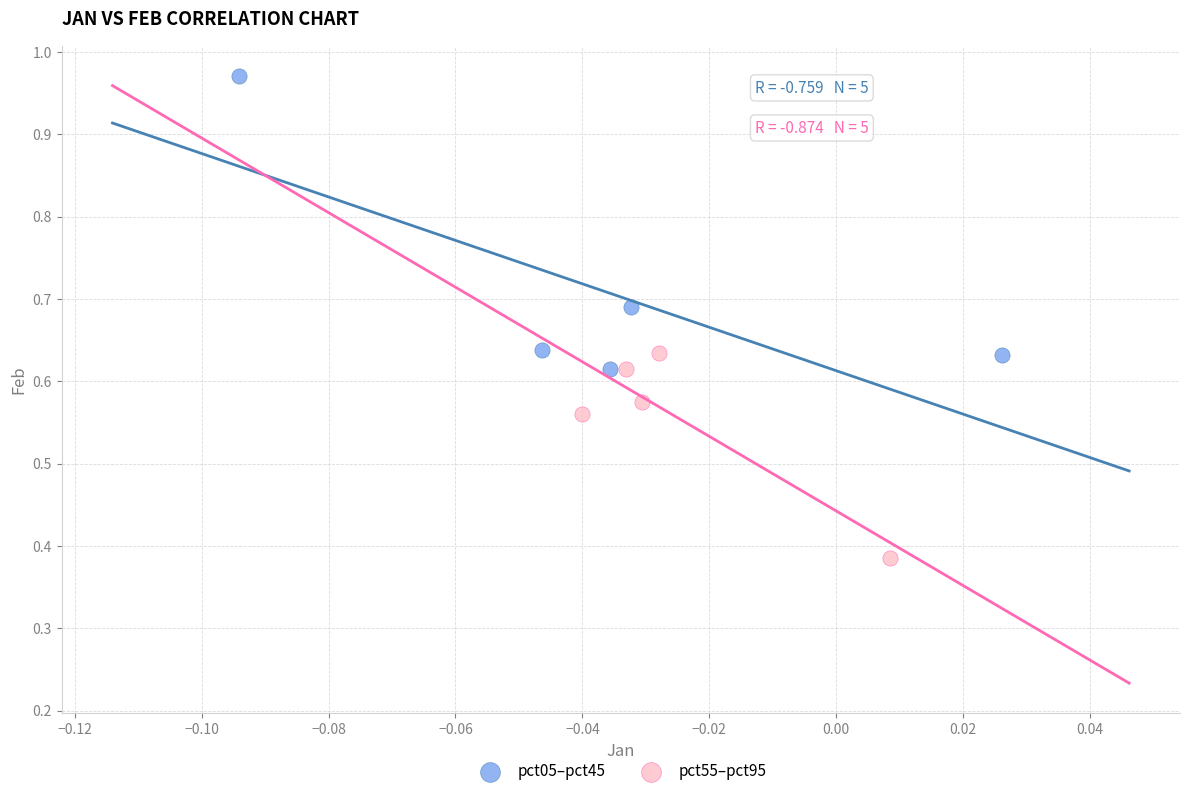

Which series has the largest Y range (max minus min)?

pct05–pct45